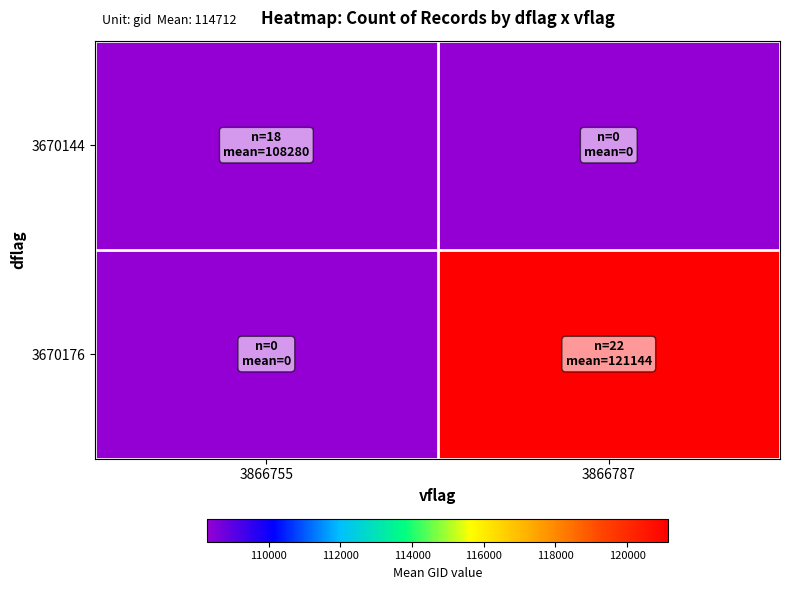

How many series are shown in this chart?

2